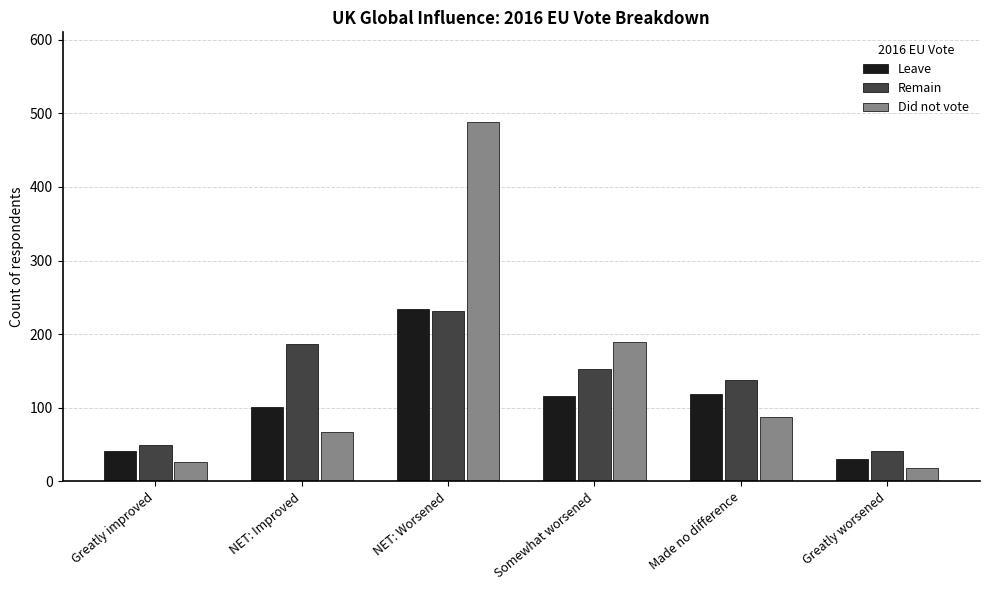

What is the label of the 6th bar from the left?

Greatly worsened